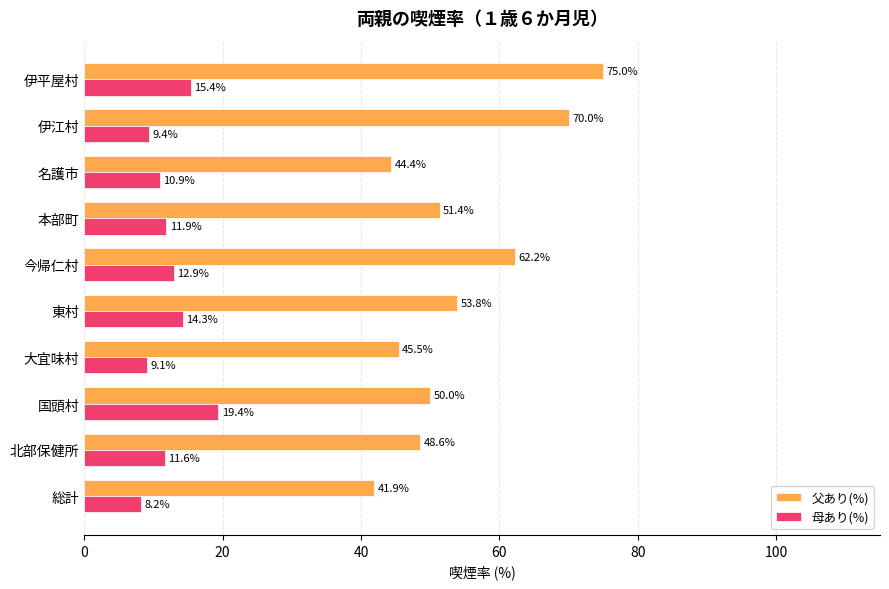

Which series has the largest range (max minus min)?

父あり(%)